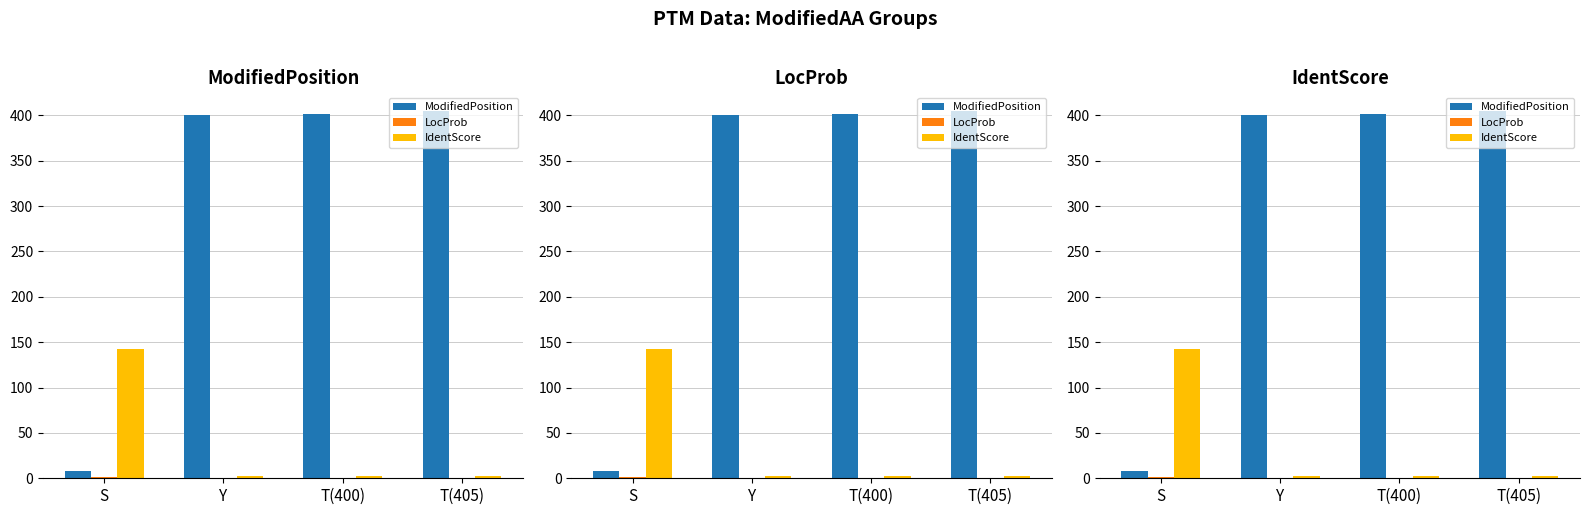

At how many categories does at least one series exceed 237?

3